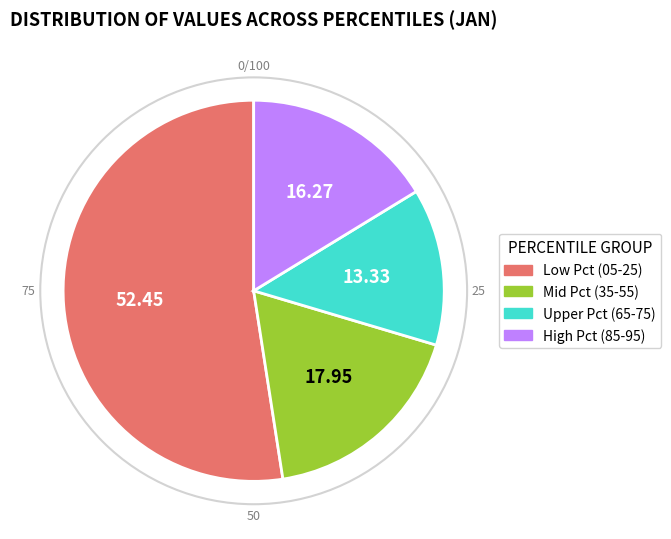

Is there a majority slice in this chart?

Yes